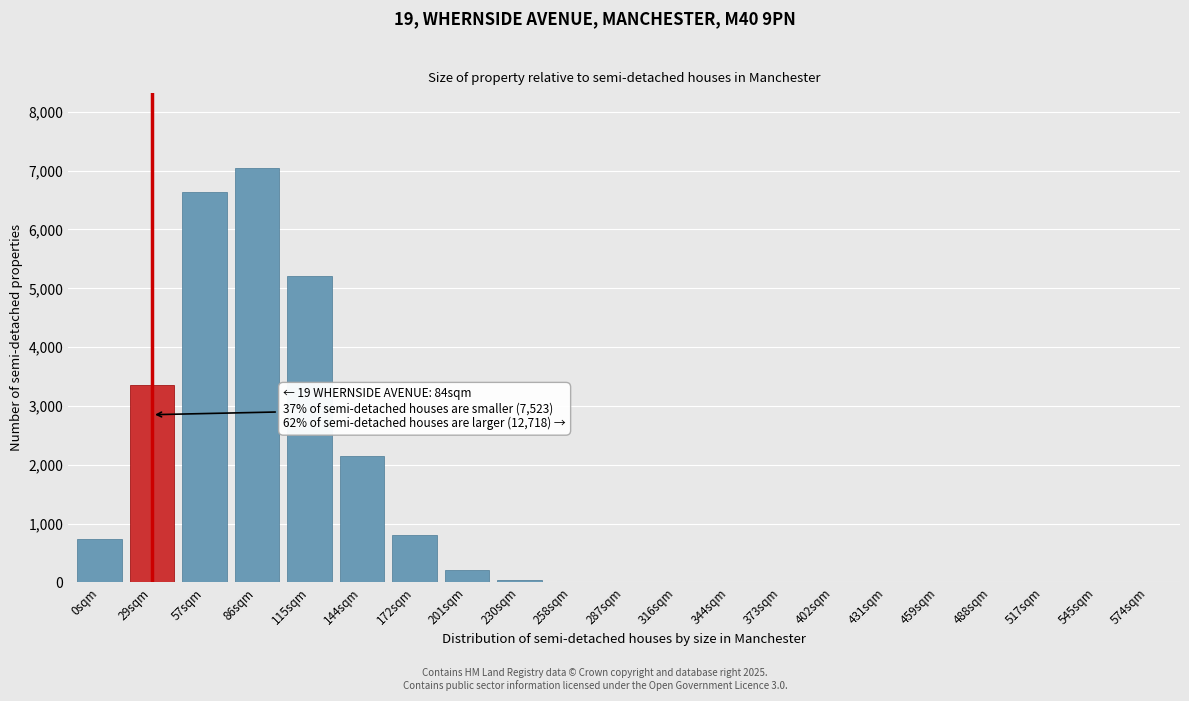

What is the sum of all values?

26205